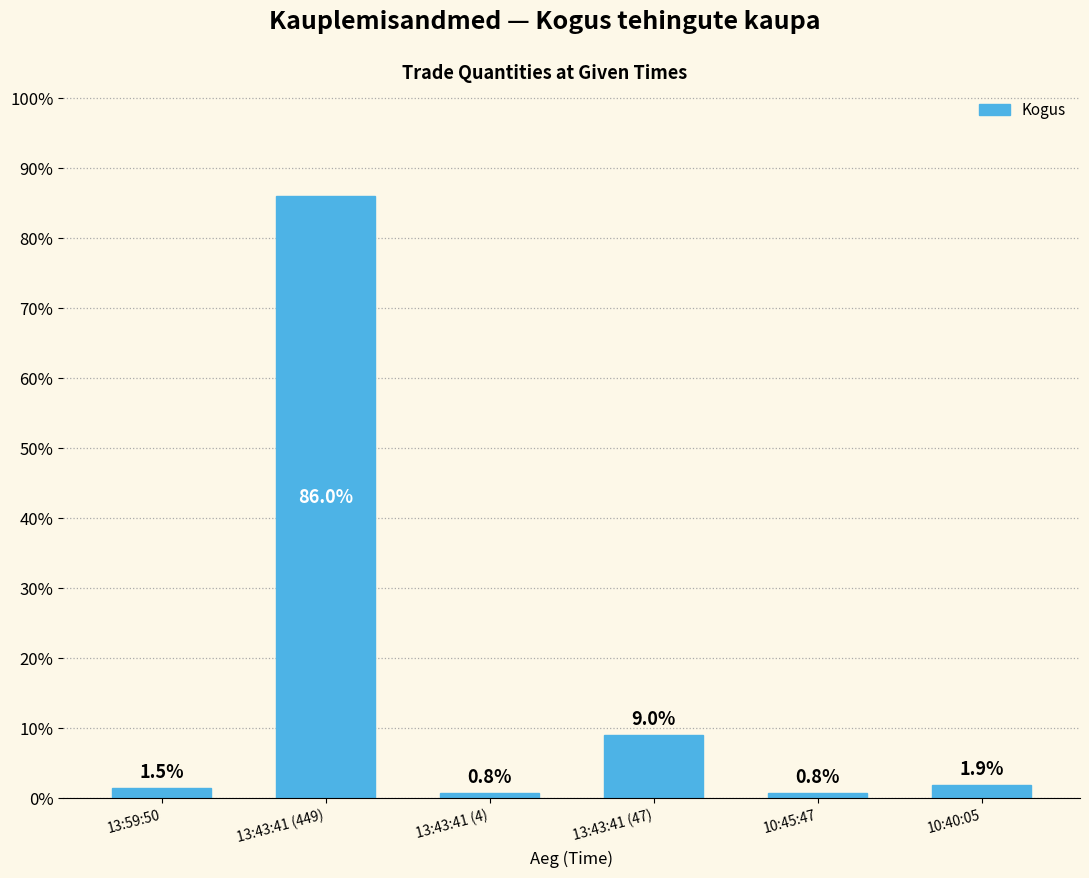

Approximately how many times larger is the value at 10:45:47 compared to 10:40:05?

0.4